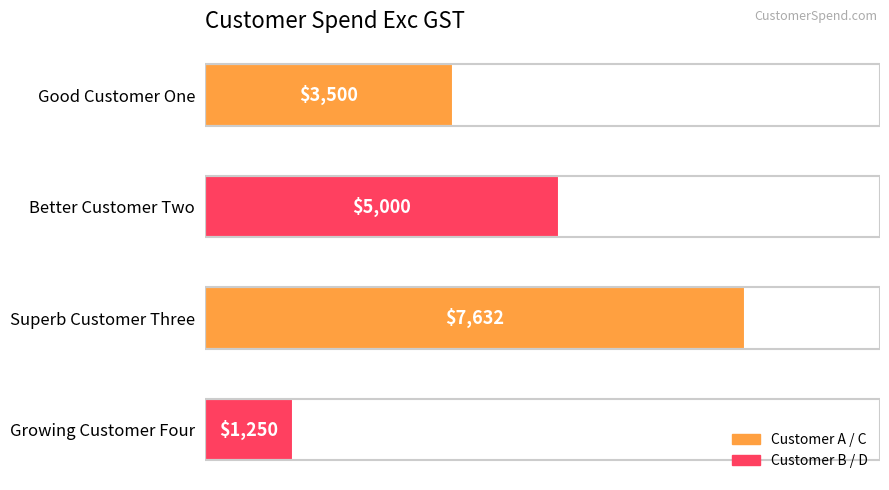

Reading top to bottom, what are all the values shown in this chart?

3500	5000	7632	1250